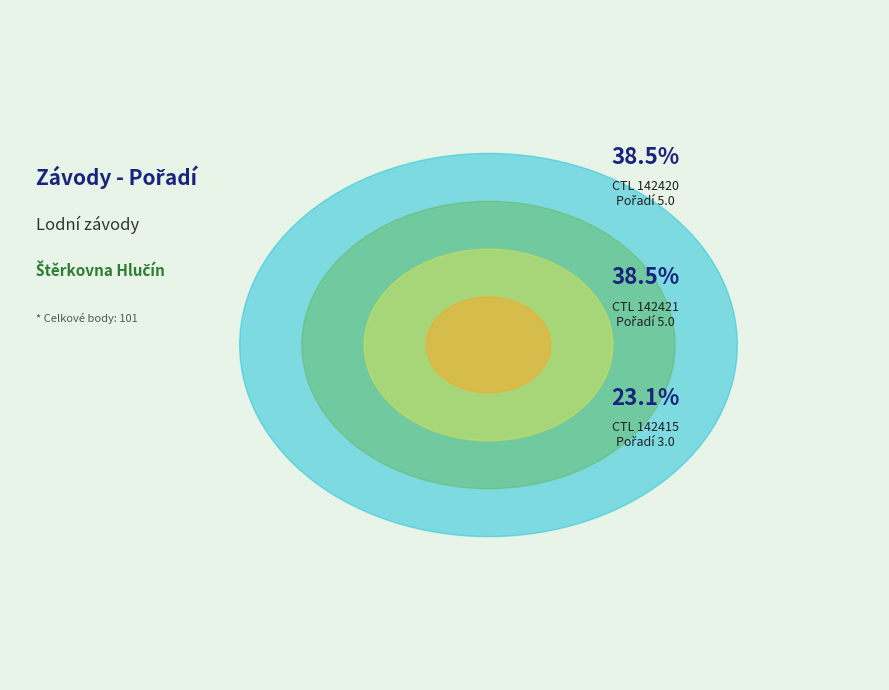

Rank the categories by value from highest to lowest.

142420, 142421, 142415